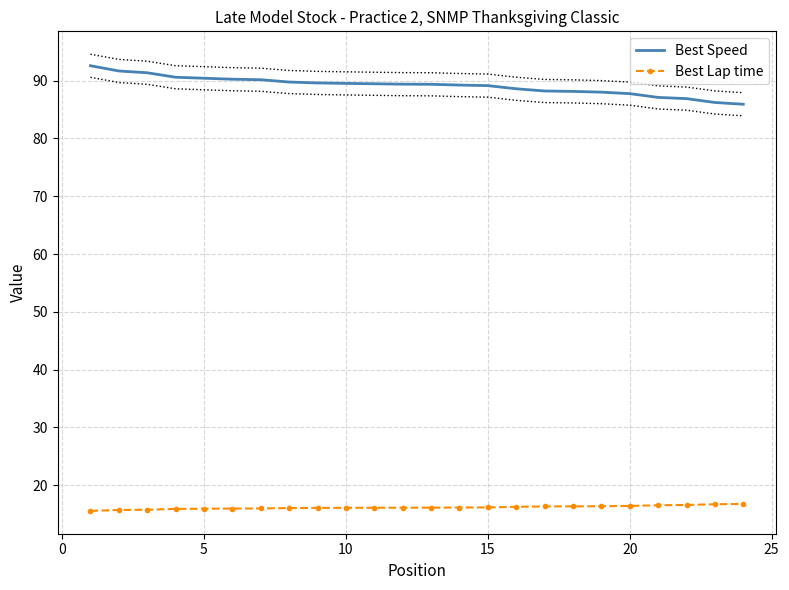

What is the difference between the highest and lowest values at 15?

74.5